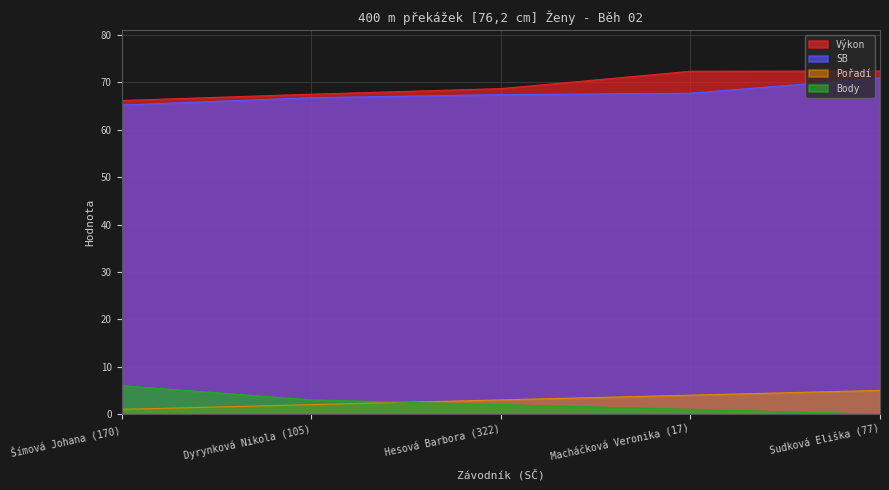

What is the sum of all Pořadí values?

15.0